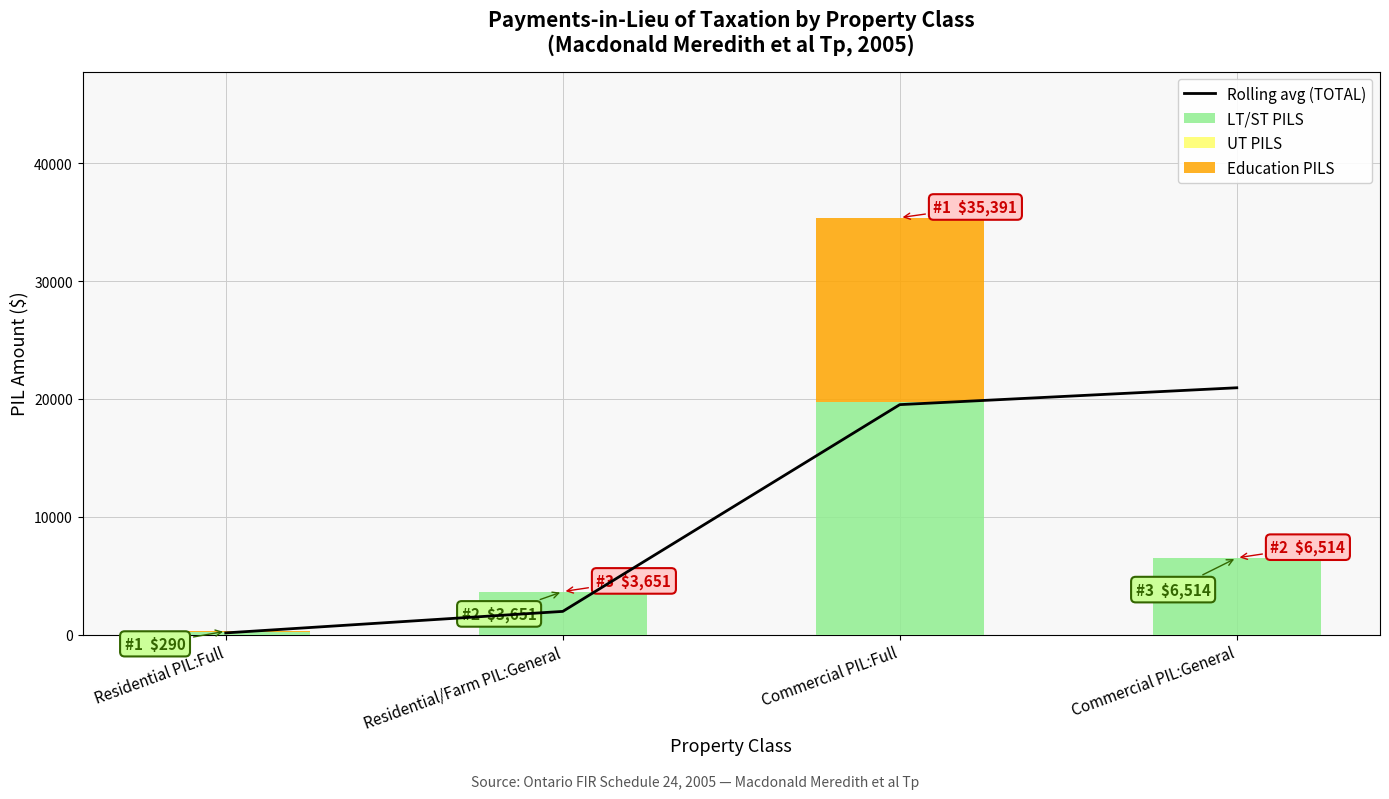

Rank the series at Residential PIL:Full from lowest to highest value.

UT PILS, Education PILS, Rolling avg (TOTAL), LT/ST PILS